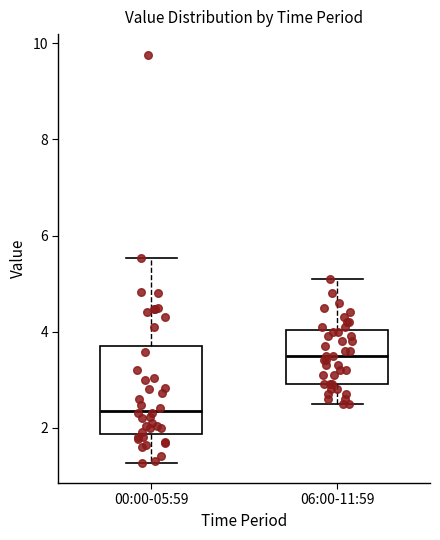

Reading left to right, transcribe this box plot: for each box, give where its median line is, the range the box spans, and where its two whiskers end, as read against the y-axis. The values are not printed on the chart, so give them approximately, as read against the axis.

00:00-05:59: median 2.4, box 1.8 to 3.8, whiskers 1.2 to 5.6
06:00-11:59: median 3.6, box 3.0 to 4.0, whiskers 2.6 to 5.2